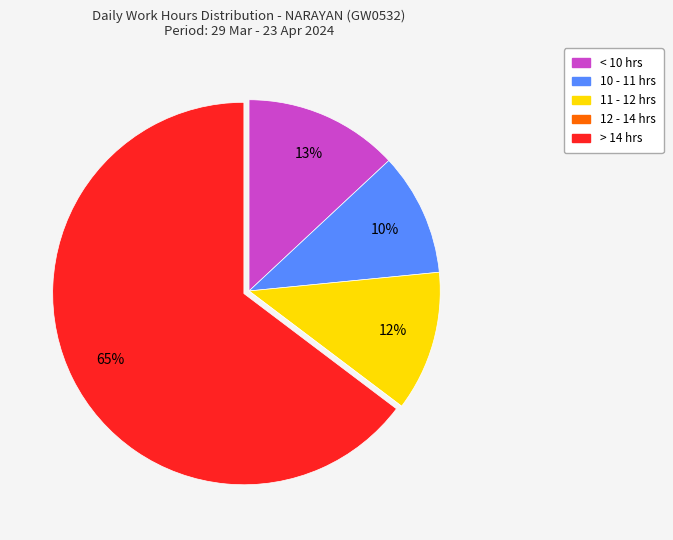

Does any single category account for the majority?

Yes